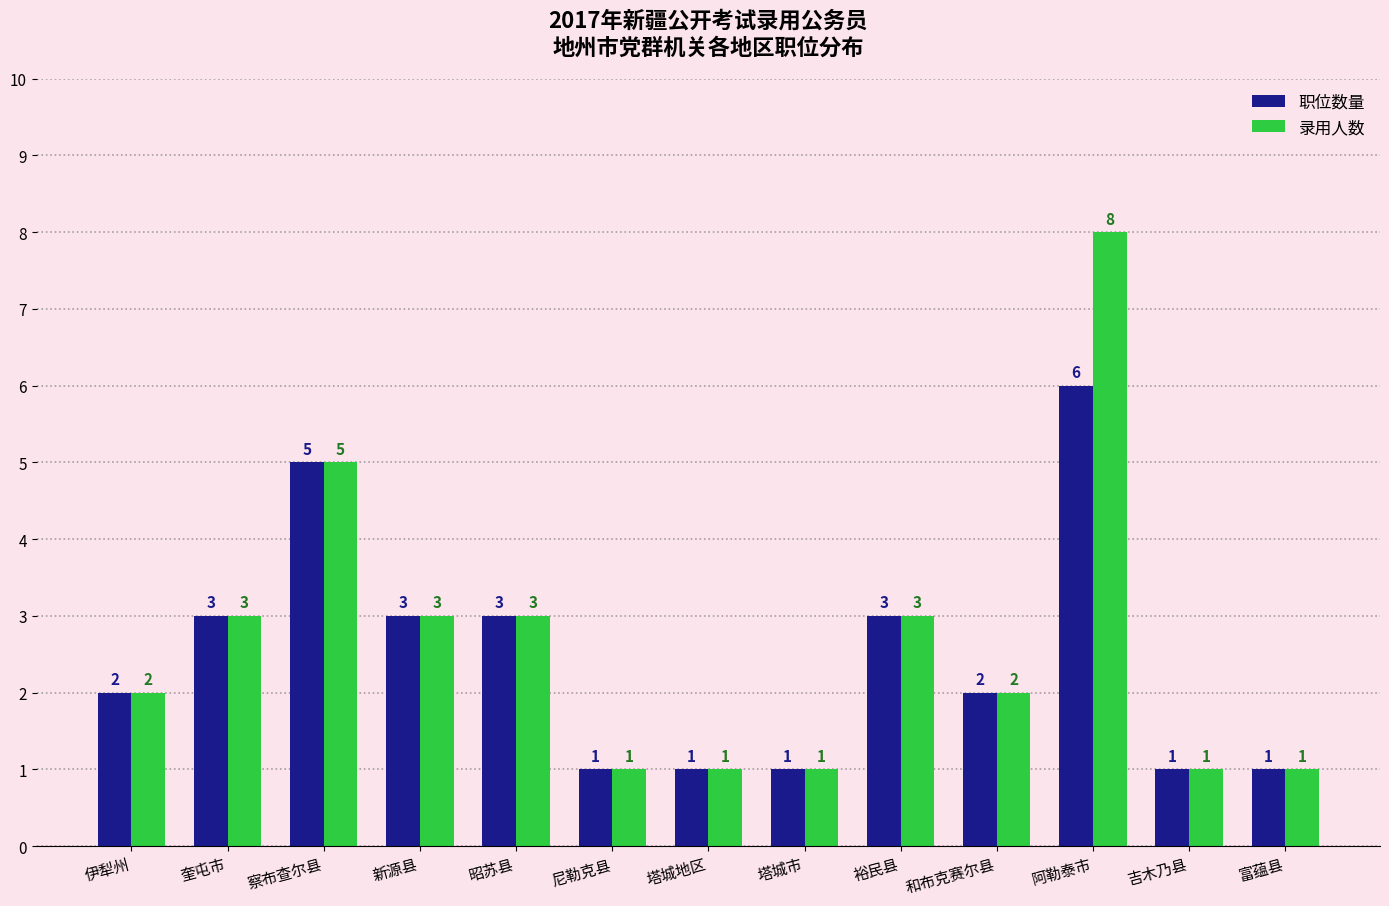

What is the difference between the maximum and minimum values in the 职位数量 series?

5